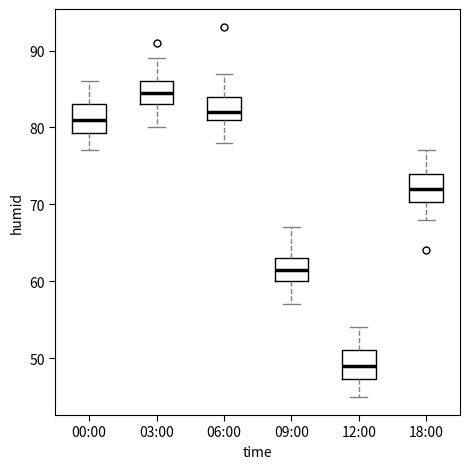

Reading left to right, read every box against the y-axis: the position of its median line, the range the box covers, and the ends of its whiskers. The values are not printed on the chart, so give them approximately, as read against the axis.

00:00: median 81, box 79 to 83, whiskers 77 to 86
03:00: median 85, box 83 to 86, whiskers 80 to 89
06:00: median 82, box 81 to 84, whiskers 78 to 87
09:00: median 62, box 60 to 63, whiskers 57 to 67
12:00: median 49, box 47 to 51, whiskers 45 to 54
18:00: median 72, box 70 to 74, whiskers 68 to 77